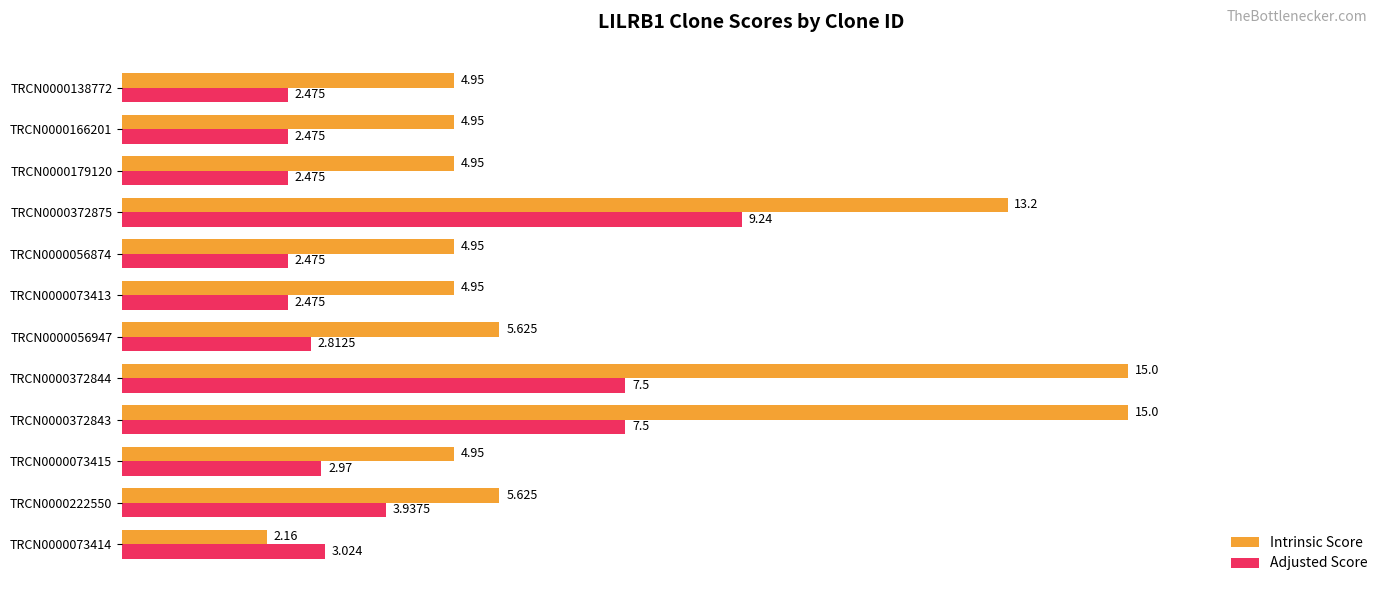

What is the difference between the maximum and minimum values in the Intrinsic Score series?

12.8